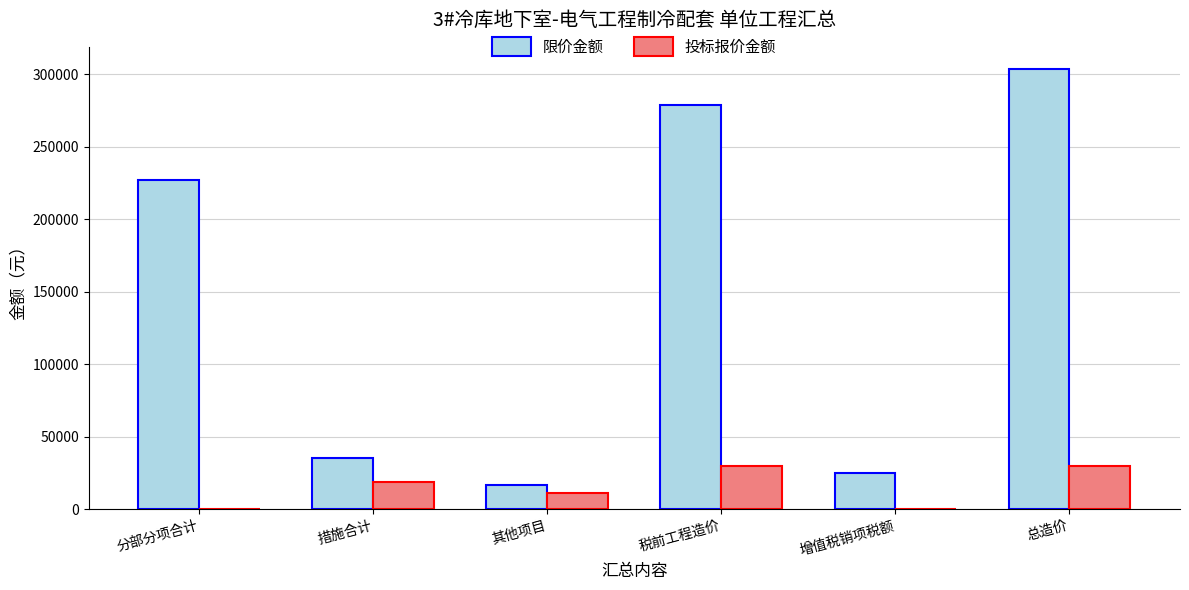

Read the 限价金额 value at 总造价.

303617.5